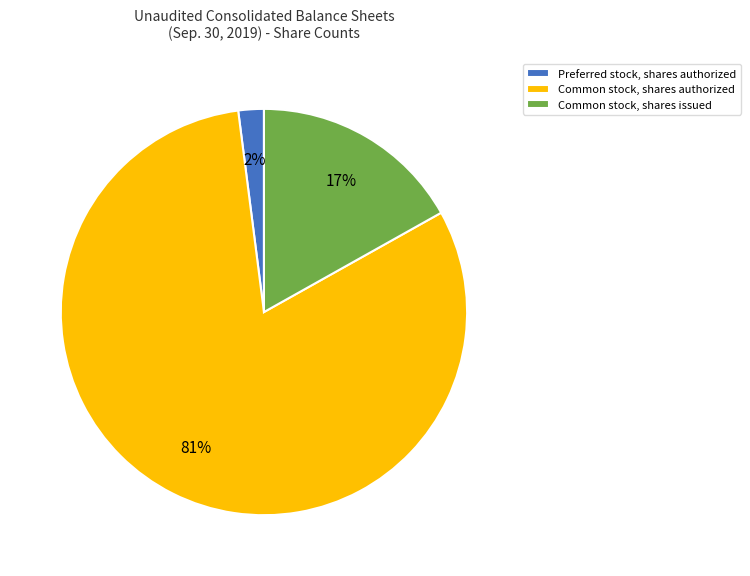

Between Common stock, shares authorized and Common stock, shares issued, which is larger?

Common stock, shares authorized